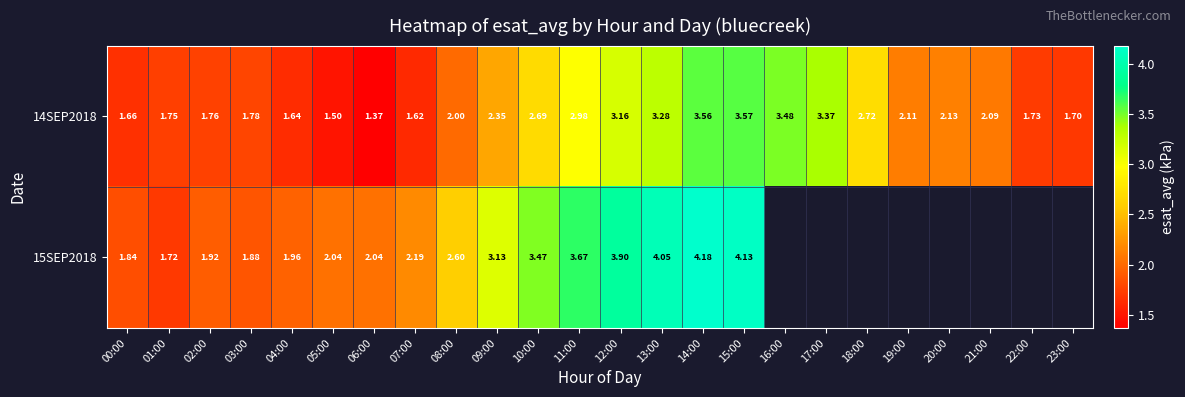

True or false: 15SEP2018 has a value of 2.2 at 07:00.

True